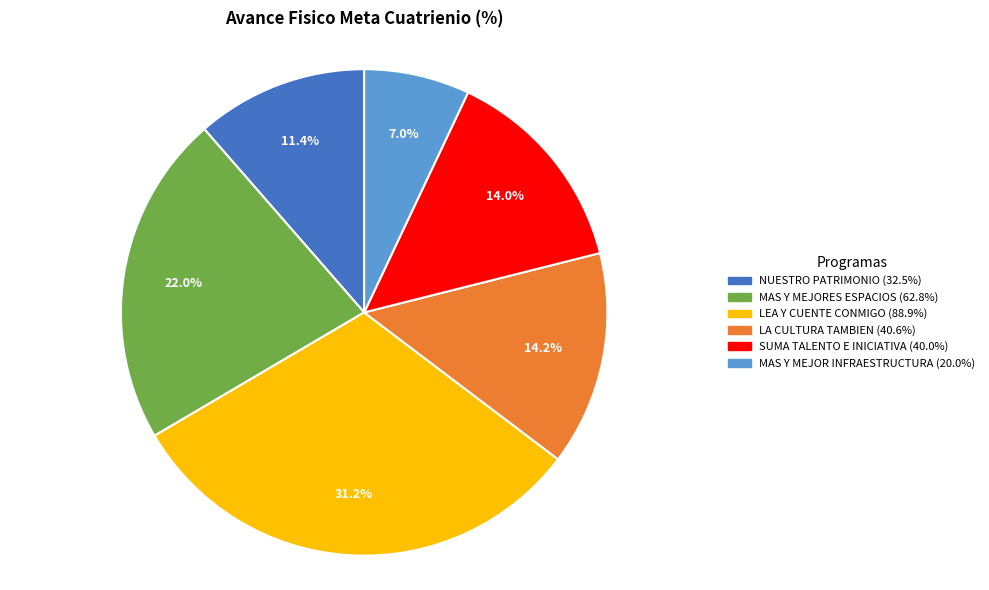

Is there any slice that represents more than half of the pie?

No